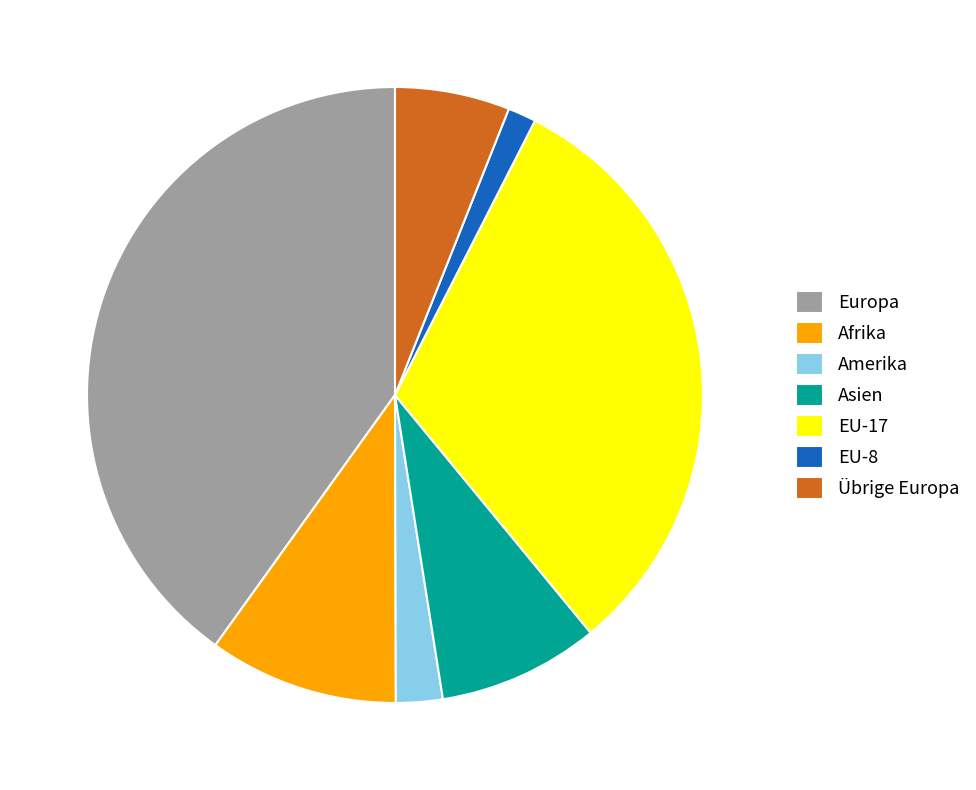

What is the smallest slice in the pie chart?

EU-8